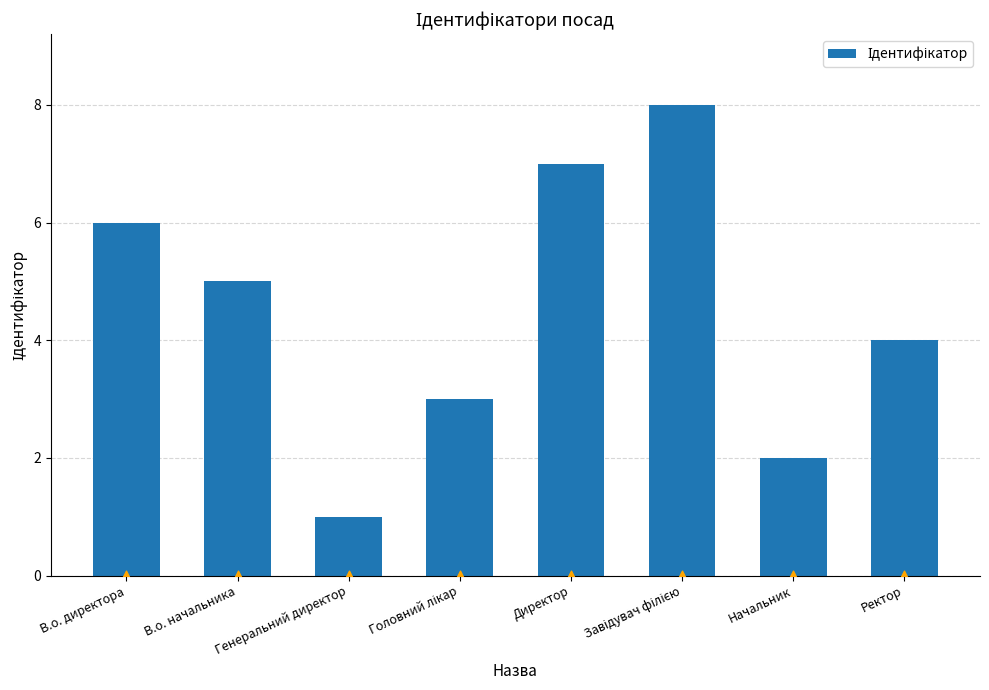

Between Начальник and Завідувач філією, which is larger?

Завідувач філією